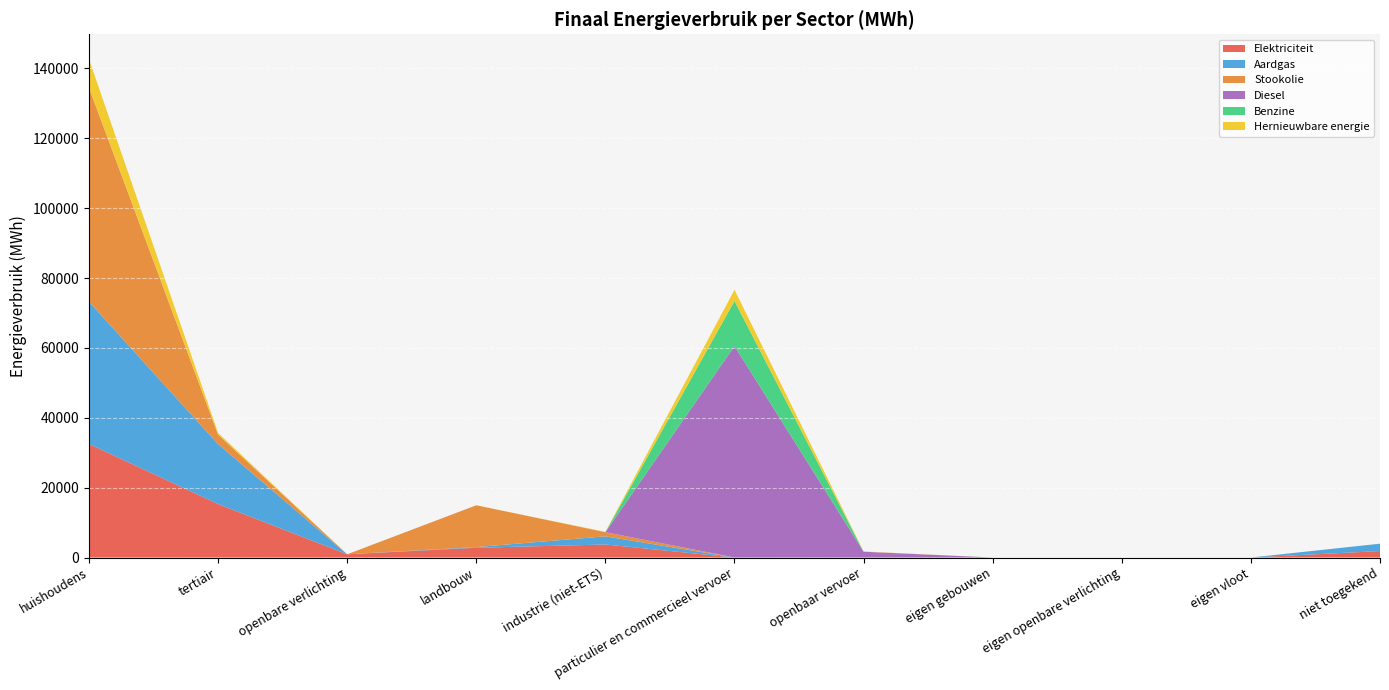

Reading left to right, list all the values displayed in this chart.

Elektriciteit: 32505.7	15303.6	927.2	2795.7	3729.2	0.9	7.7	0.0	0.0	0.0	1856.0
Aardgas: 40725.5	17148.5	0.0	194.5	2334.0	4.0	0.0	0.0	0.0	0.0	2104.6
Stookolie: 61237.5	2728.4	0.0	11967.7	1189.1	0.0	0.0	0.0	0.0	0.0	0.0
Diesel: 0.0	0.0	0.0	0.0	0.0	60531.7	1663.0	0.0	0.0	0.0	0.0
Benzine: 0.0	0.0	0.0	0.0	0.0	12896.7	0.0	0.0	0.0	0.0	0.0
Hernieuwbare energie: 8169.5	490.3	0.0	0.0	99.5	3201.2	71.2	0.0	0.0	0.0	0.0